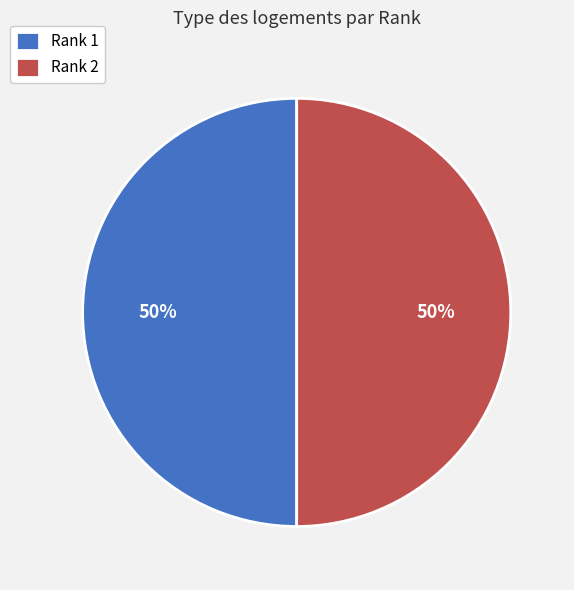

Is it true that Rank 2 is 60% of the pie?

False